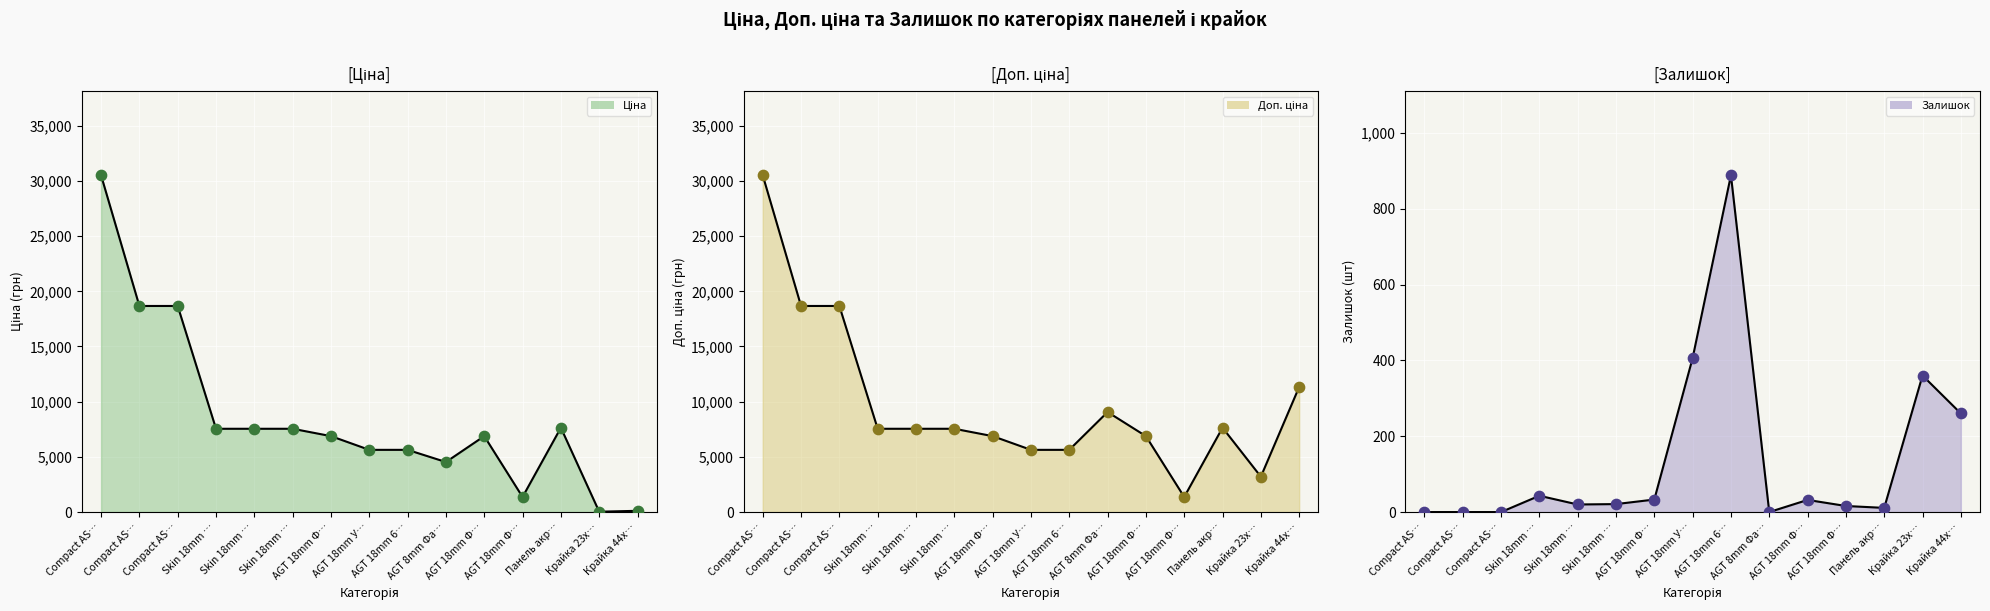

Which series has the largest total across all categories?

Доп. ціна